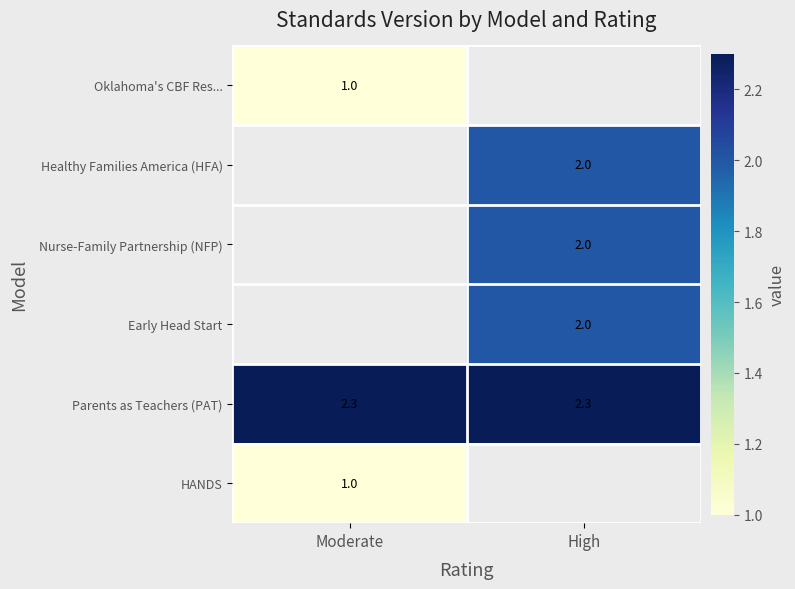

The HANDS series shows 0.3 at Moderate. True or false?

False